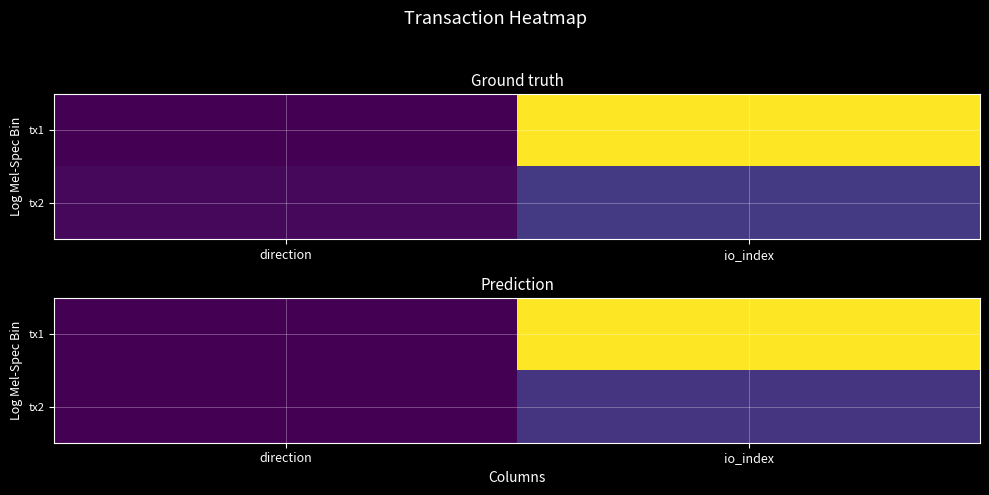

What is the greatest value displayed?

94